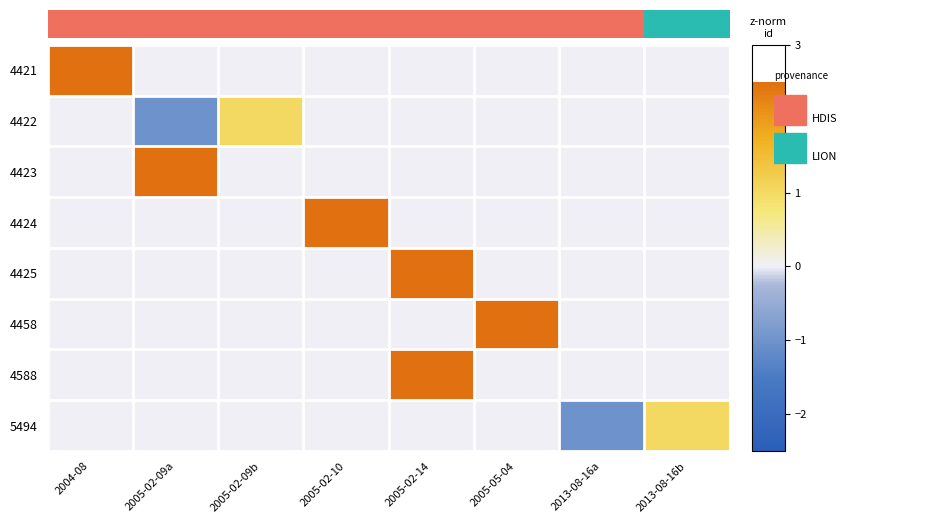

Reading right to left, extract all data points from this chart.

4421: 2013-08-16b=0	2013-08-16a=0	2005-05-04=0	2005-02-14=0	2005-02-10=0	2005-02-09b=0	2005-02-09a=0	2004-08=11656
4422: 2013-08-16b=0	2013-08-16a=0	2005-05-04=0	2005-02-14=0	2005-02-10=0	2005-02-09b=1	2005-02-09a=-1	2004-08=0
4423: 2013-08-16b=0	2013-08-16a=0	2005-05-04=0	2005-02-14=0	2005-02-10=0	2005-02-09b=0	2005-02-09a=11658	2004-08=0
4424: 2013-08-16b=0	2013-08-16a=0	2005-05-04=0	2005-02-14=0	2005-02-10=11659	2005-02-09b=0	2005-02-09a=0	2004-08=0
4425: 2013-08-16b=0	2013-08-16a=0	2005-05-04=0	2005-02-14=11660	2005-02-10=0	2005-02-09b=0	2005-02-09a=0	2004-08=0
4458: 2013-08-16b=0	2013-08-16a=0	2005-05-04=11739	2005-02-14=0	2005-02-10=0	2005-02-09b=0	2005-02-09a=0	2004-08=0
4588: 2013-08-16b=0	2013-08-16a=0	2005-05-04=0	2005-02-14=12093	2005-02-10=0	2005-02-09b=0	2005-02-09a=0	2004-08=0
5494: 2013-08-16b=1	2013-08-16a=-1	2005-05-04=0	2005-02-14=0	2005-02-10=0	2005-02-09b=0	2005-02-09a=0	2004-08=0